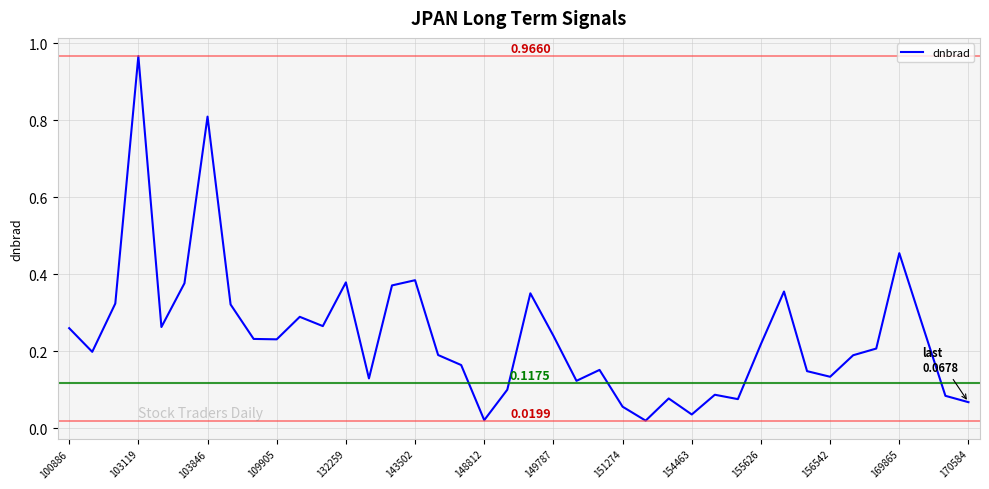

What is the difference between the maximum and minimum values?

0.9